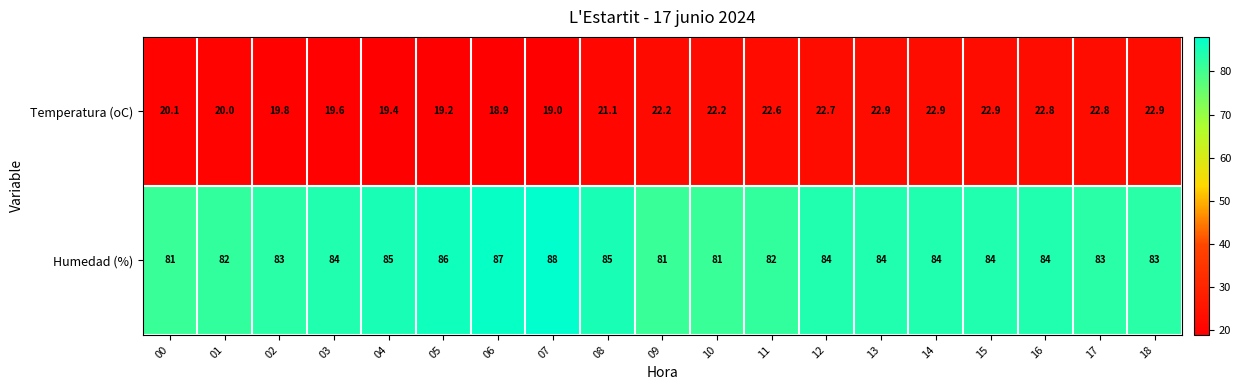

The value of Temperatura (oC) at 04 is 5.1. True or false?

False